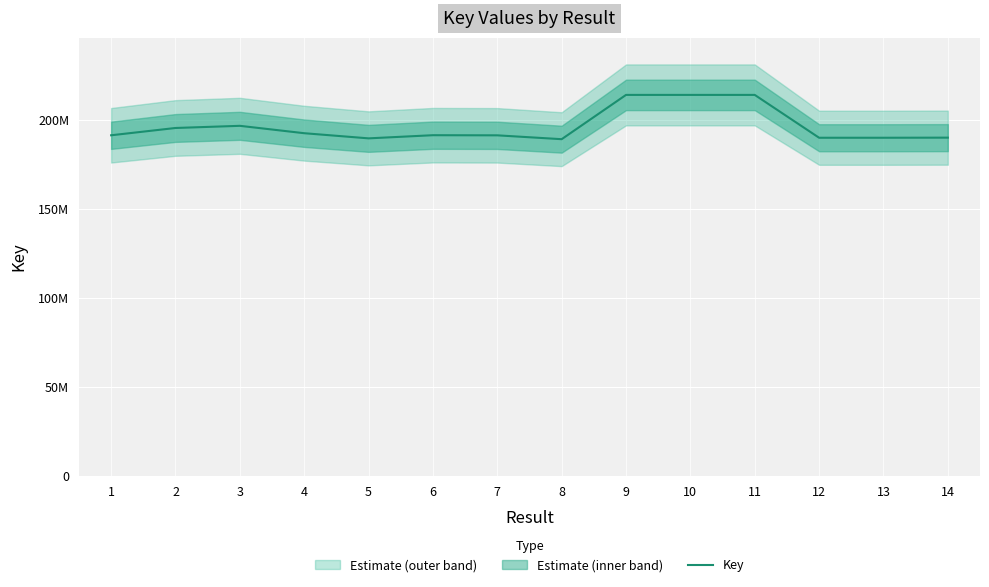

What is the change in value from 3 to 6?

-5273770